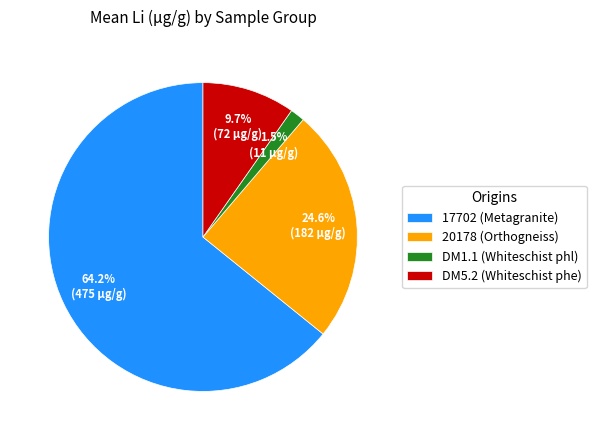

How many slices are in this pie chart?

4